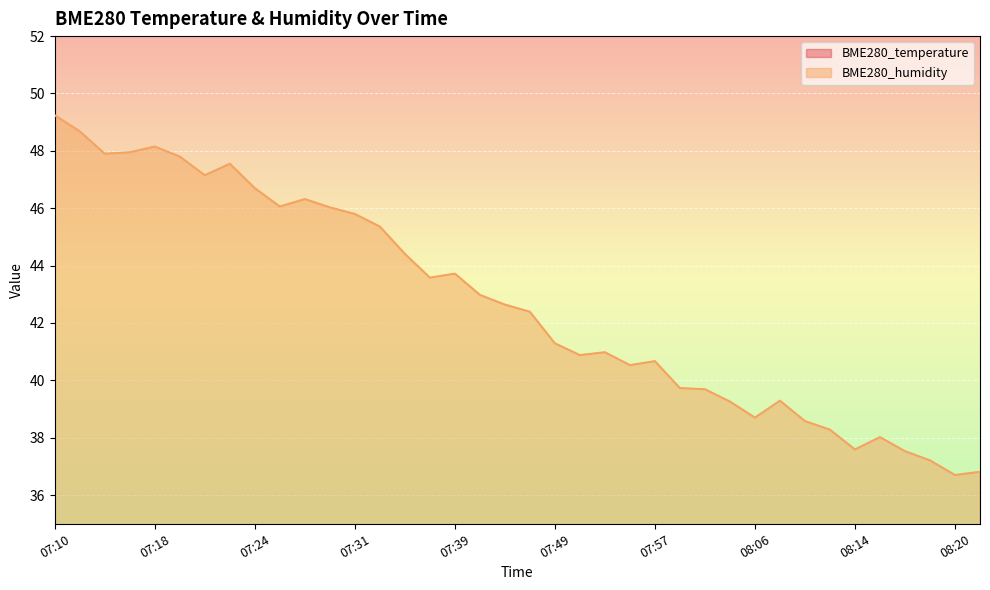

At which category does BME280_temperature reach its first local peak?

07:14